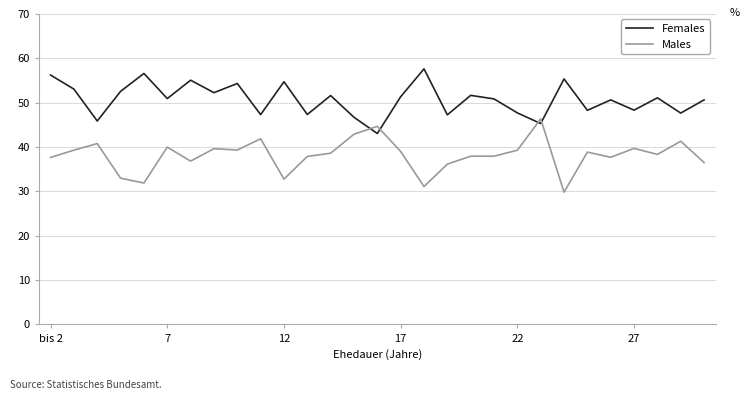

List the series in order of their overall mean, lowest first.

Males, Females